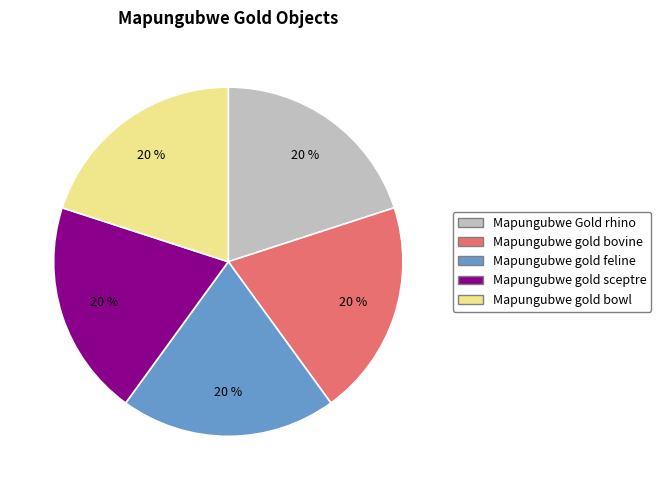

Count the number of slices in the pie.

5